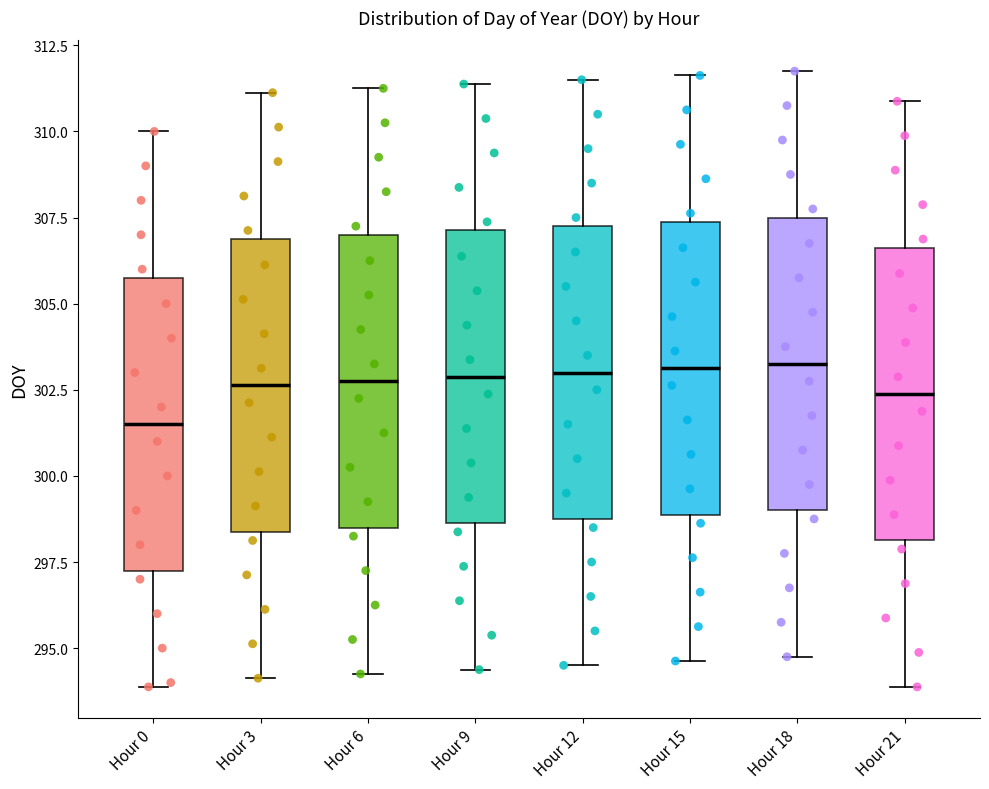

Reading left to right, read every box against the y-axis: the position of its median line, the range the box covers, and the ends of its whiskers. The values are not printed on the chart, so give them approximately, as read against the axis.

Hour 0: median 301.5, box 297.5 to 306.0, whiskers 294.0 to 310.0
Hour 3: median 302.5, box 298.5 to 307.0, whiskers 294.0 to 311.0
Hour 6: median 303.0, box 298.5 to 307.0, whiskers 294.5 to 311.5
Hour 9: median 303.0, box 298.5 to 307.0, whiskers 294.5 to 311.5
Hour 12: median 303.0, box 299.0 to 307.5, whiskers 294.5 to 311.5
Hour 15: median 303.0, box 299.0 to 307.5, whiskers 294.5 to 311.5
Hour 18: median 303.5, box 299.0 to 307.5, whiskers 295.0 to 312.0
Hour 21: median 302.5, box 298.0 to 306.5, whiskers 294.0 to 311.0